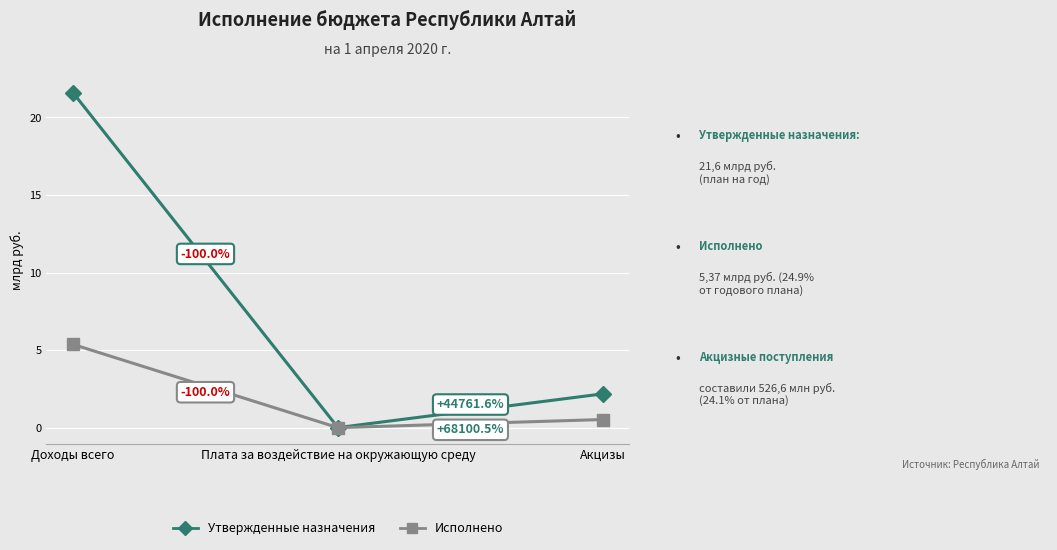

Does the chart have visible grid lines?

Yes